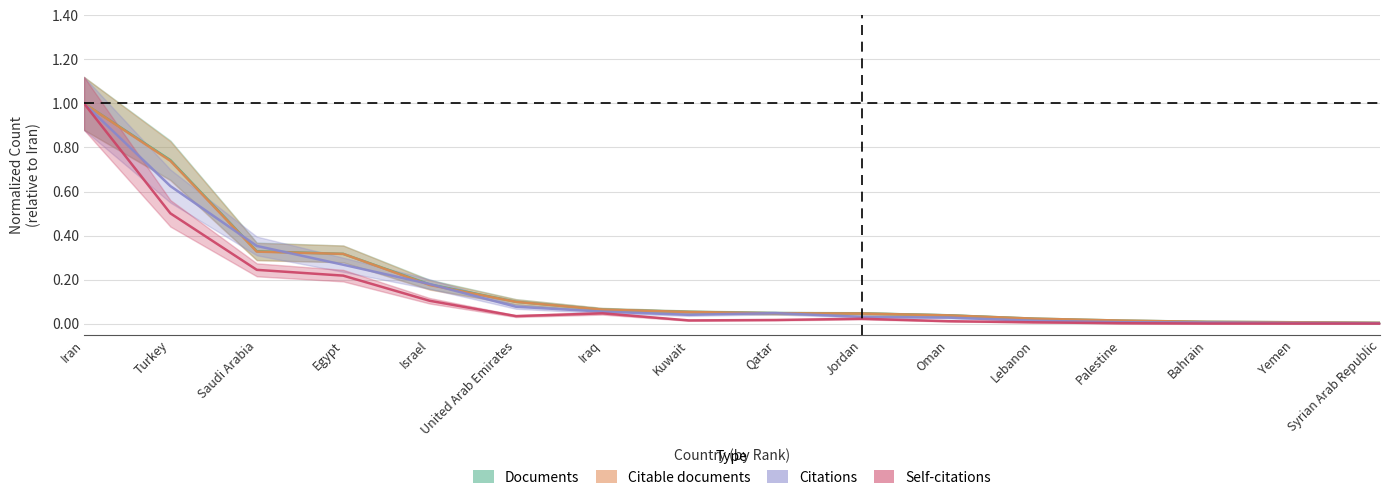

At which label is Self-citations closest to 0?

Yemen